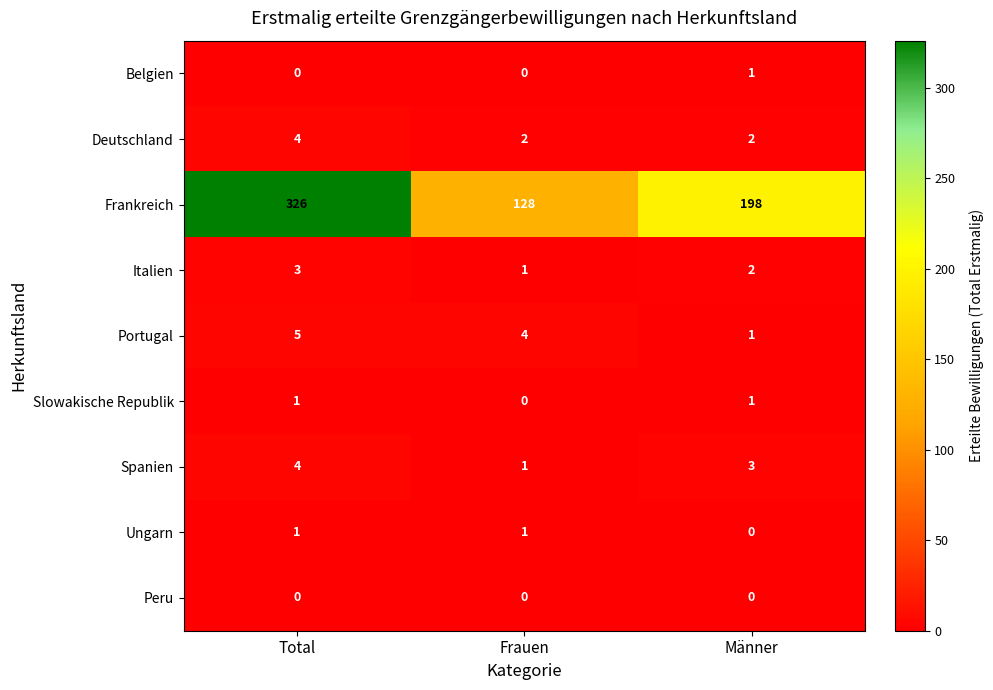

Which series has the largest range (max minus min)?

Frankreich